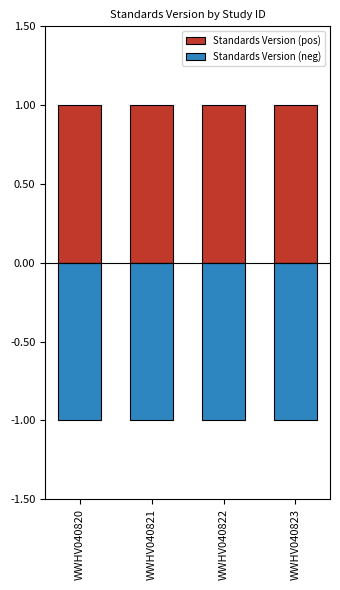

What is the greatest value displayed?

1